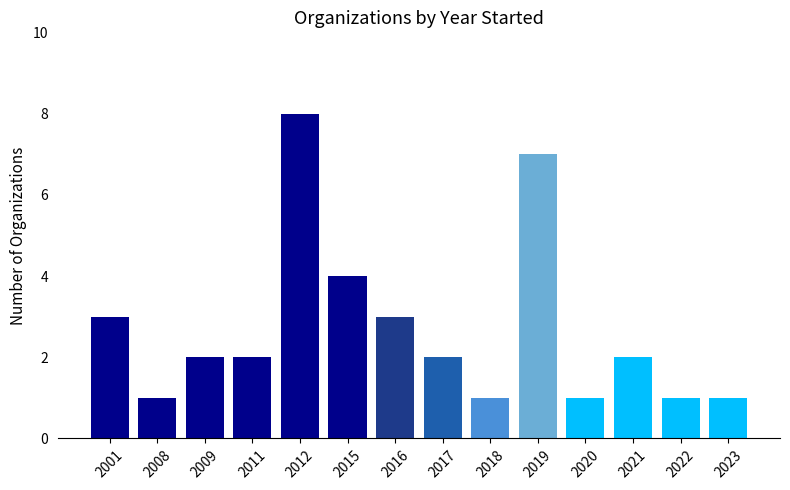

At which category does the chart reach its peak across all series?

2012